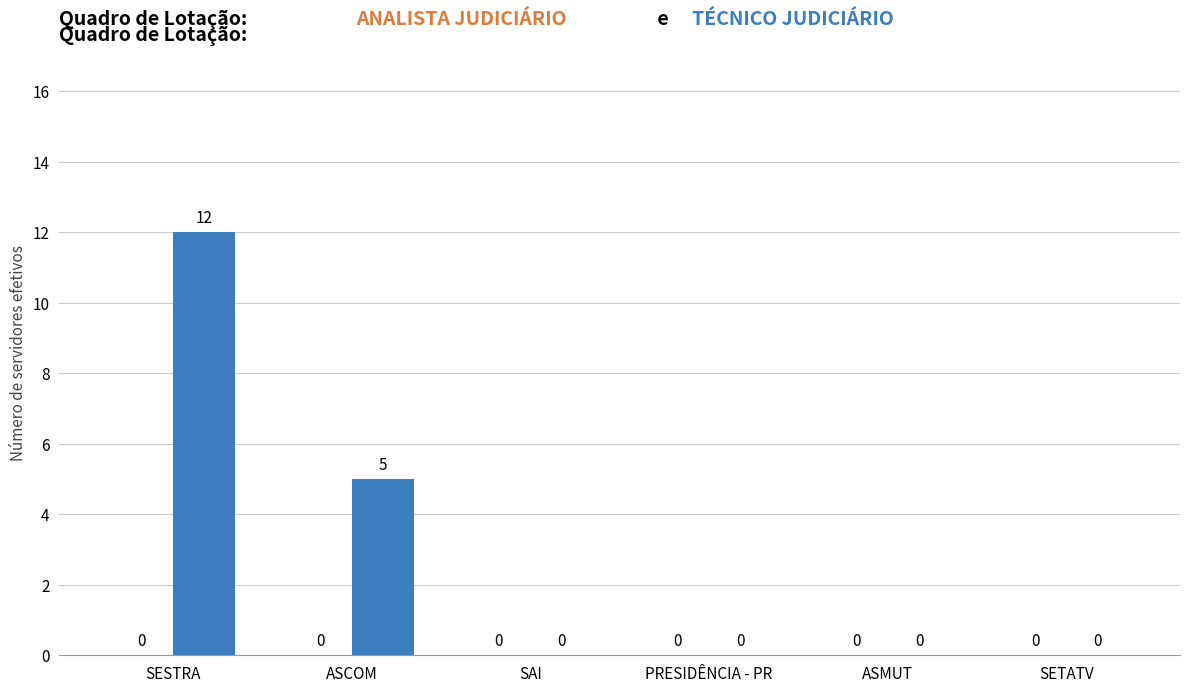

Reading right to left, what are all the values shown in this chart?

SETATV=0	ASMUT=0	PRESIDÊNCIA - PR=0	SAI=0	ASCOM=5	SESTRA=12